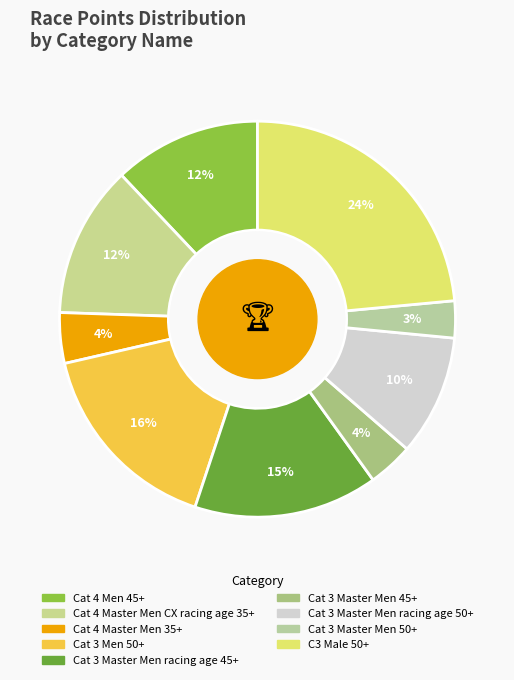

To the nearest percent, what is the average slice percentage?

11%